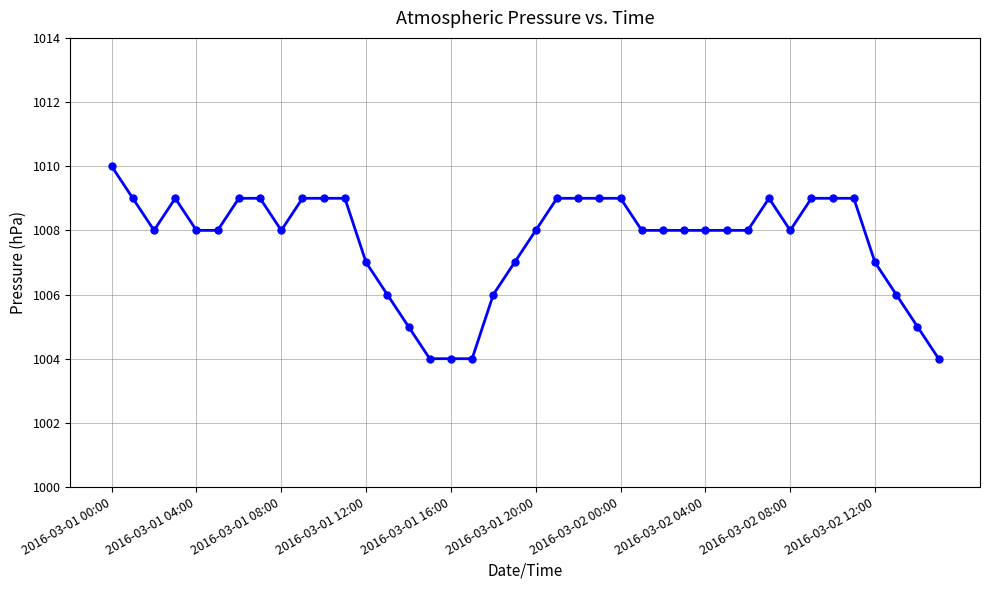

What is the value of the 16th point from the left?

1004